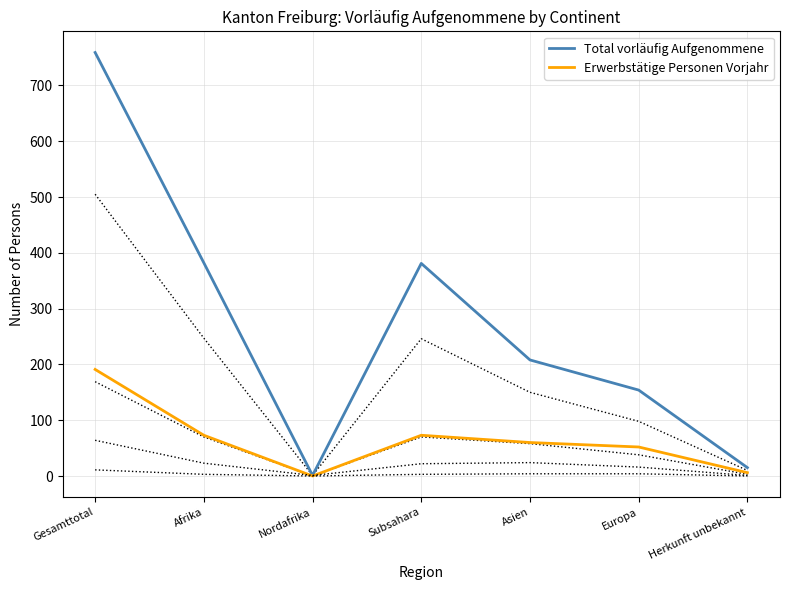

True or false: Total vorläufig Aufgenommene has a value of 0 at Nordafrika.

False